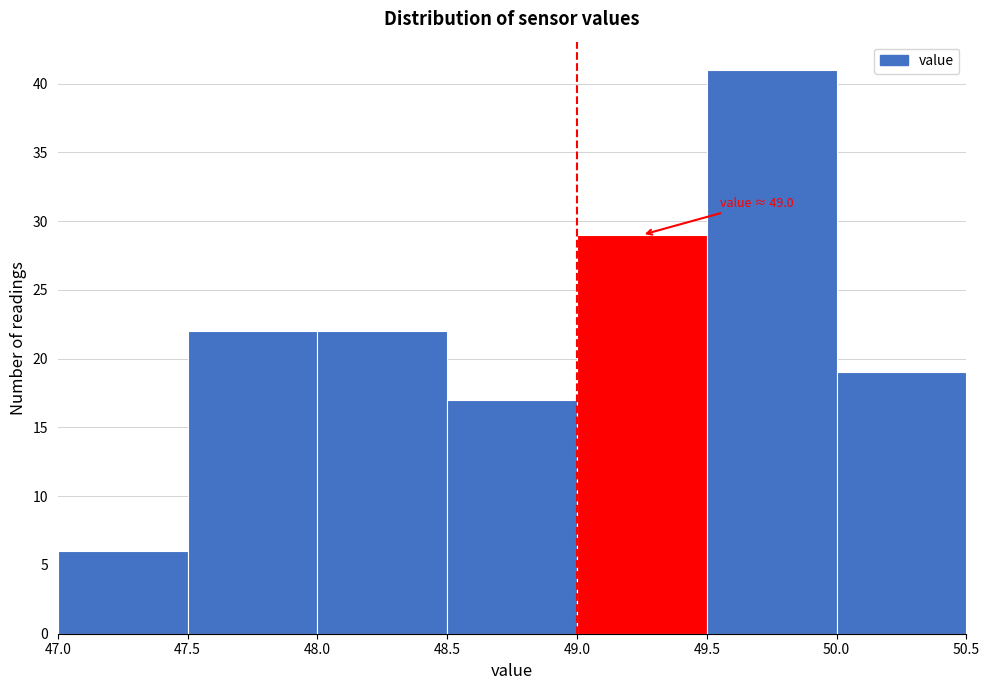

Which range on the x-axis has the tallest bar?

49.5 to 50.0